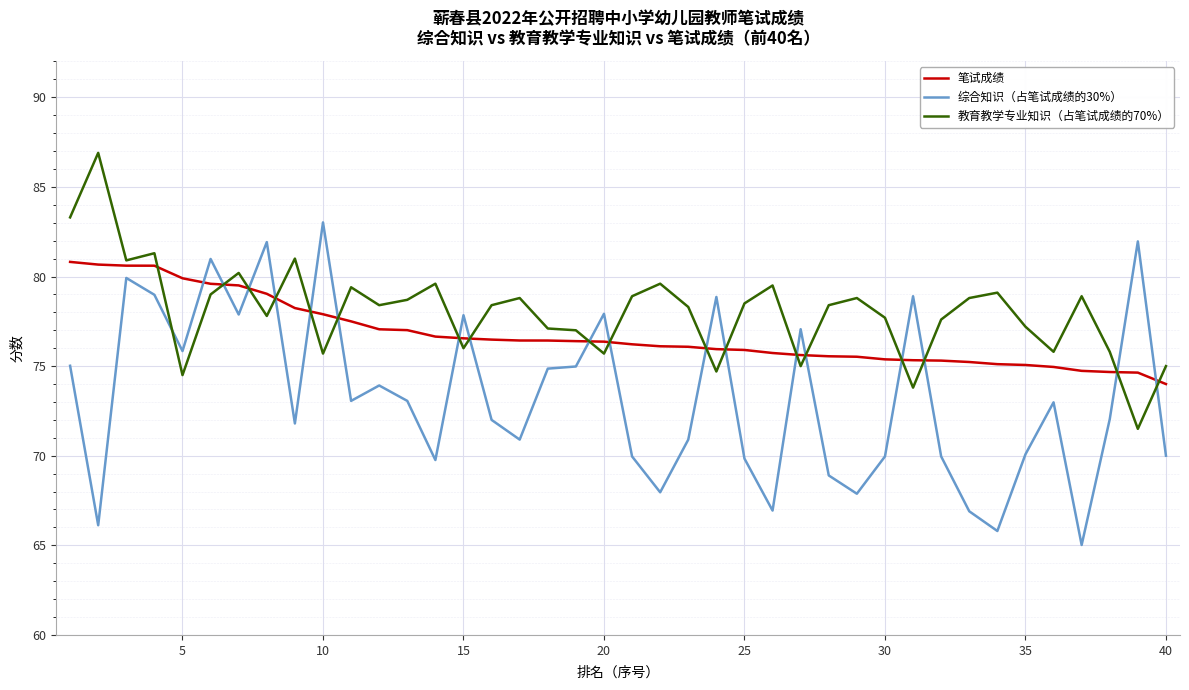

What is the minimum value shown in the chart?

65.0